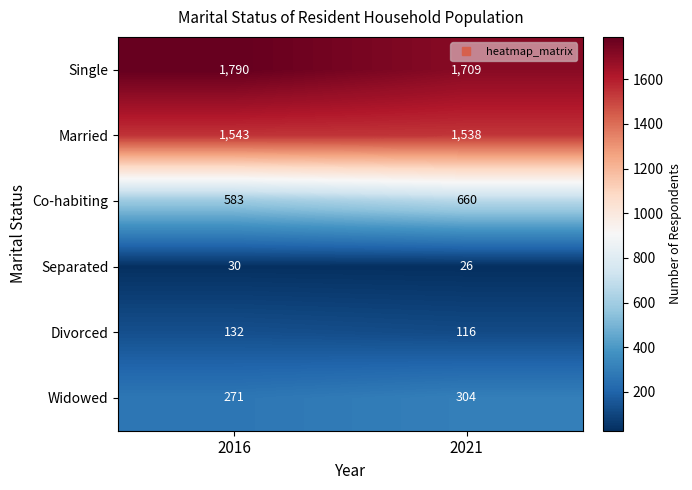

Reading right to left, transcribe all the data shown in this chart.

Single: 1709	1790
Married: 1538	1543
Co-habiting: 660	583
Separated: 26	30
Divorced: 116	132
Widowed: 304	271